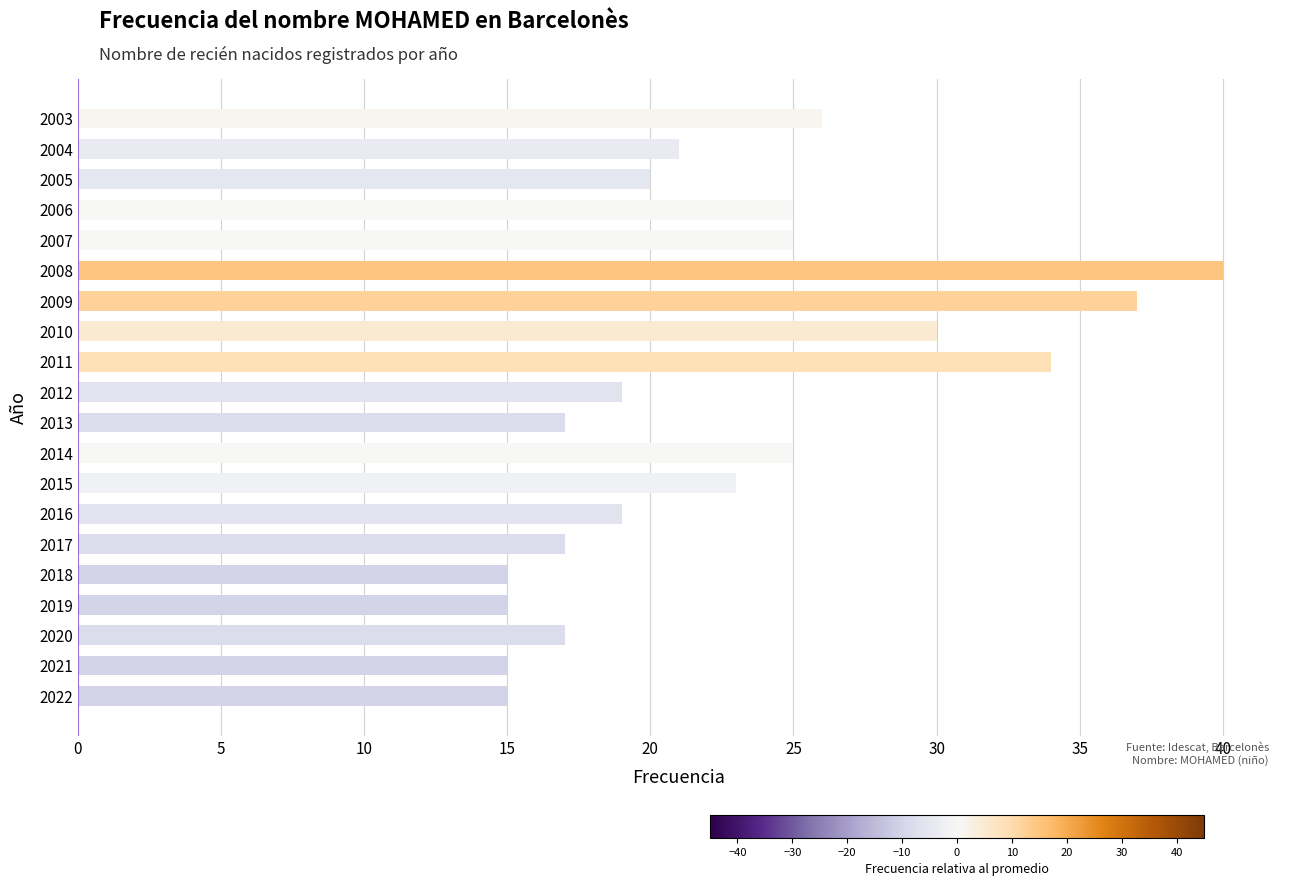

Count the number of data series in this chart.

1